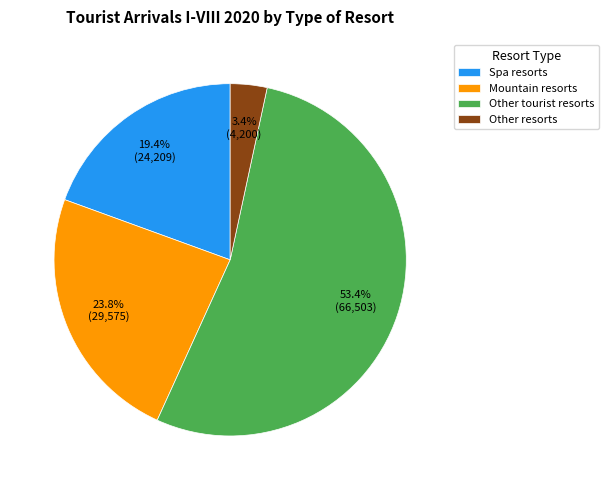

The Other tourist resorts slice represents 47% of the pie. True or false?

False